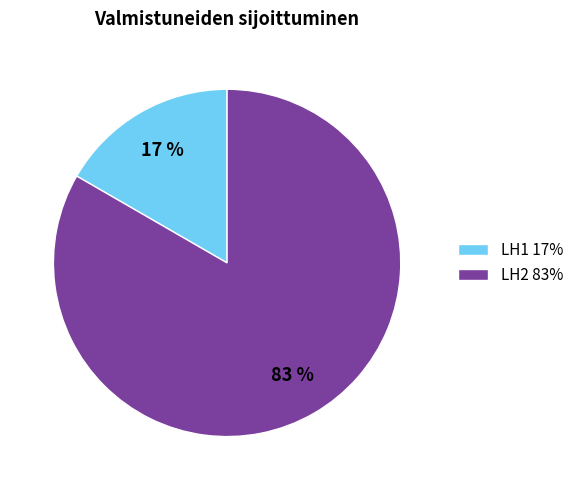

Which slice is the smallest?

LH1